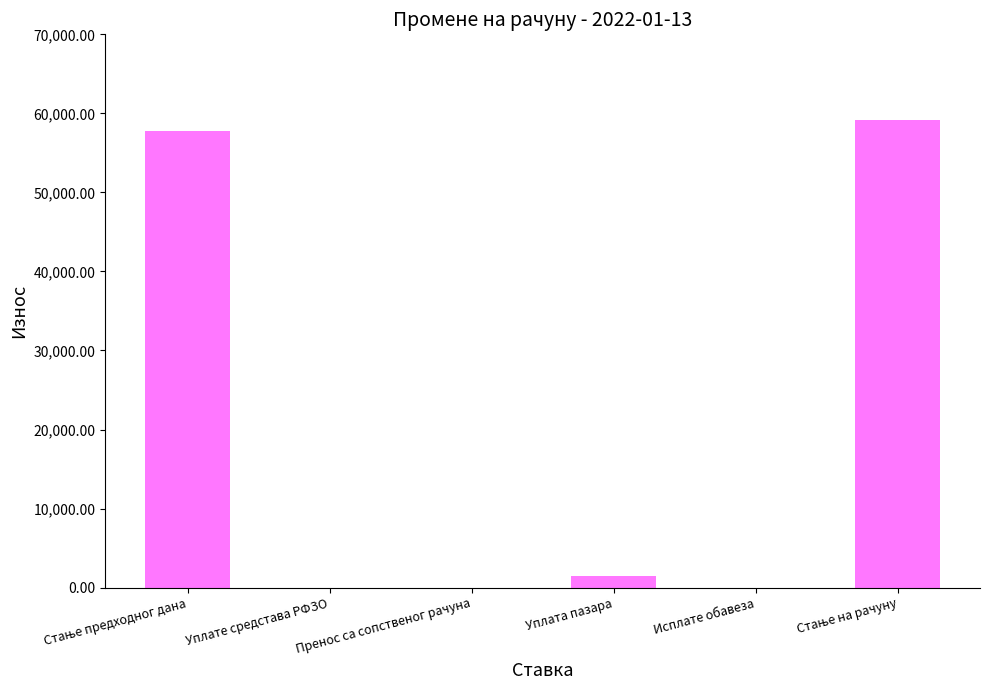

What is the sum of all values?

118441.2